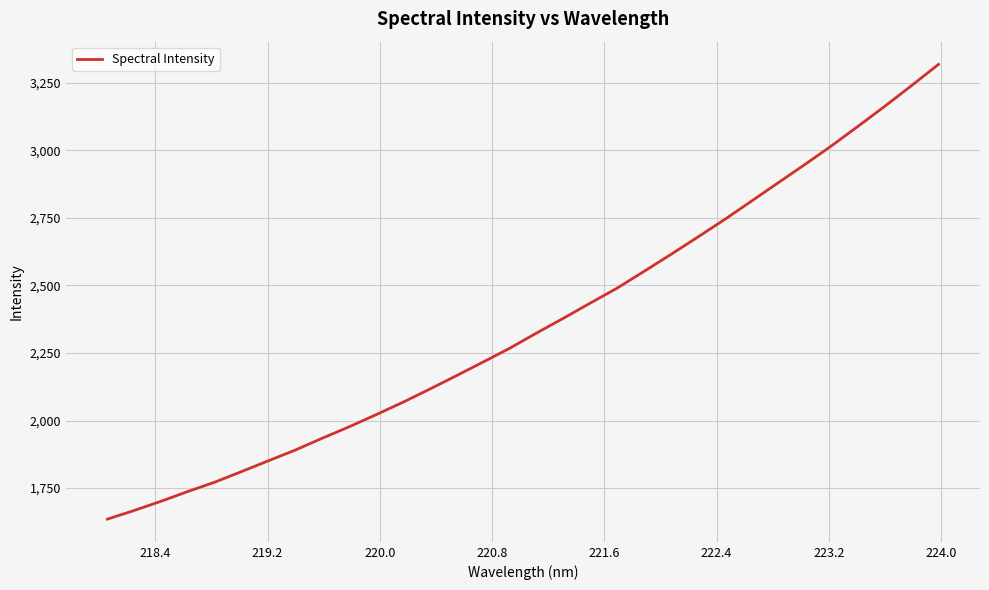

What is the smallest value displayed?

1635.3